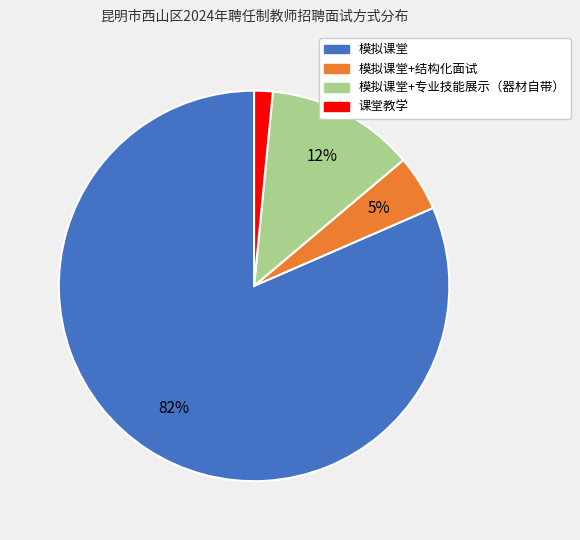

How many segments does this pie chart have?

4